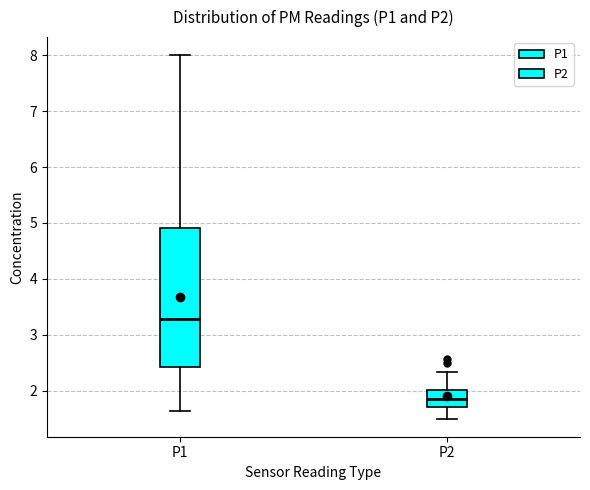

Which box is the tallest, from its lower edge to its upper edge?

P1